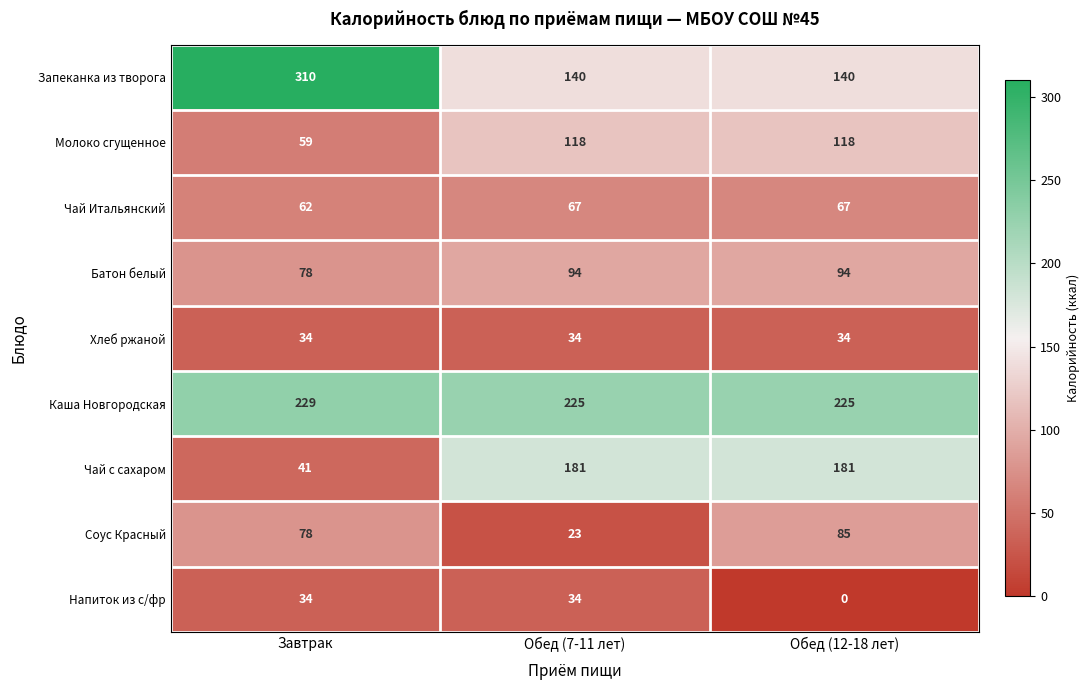

Is it true that Каша Новгородская equals 63 at Обед (7-11 лет)?

False